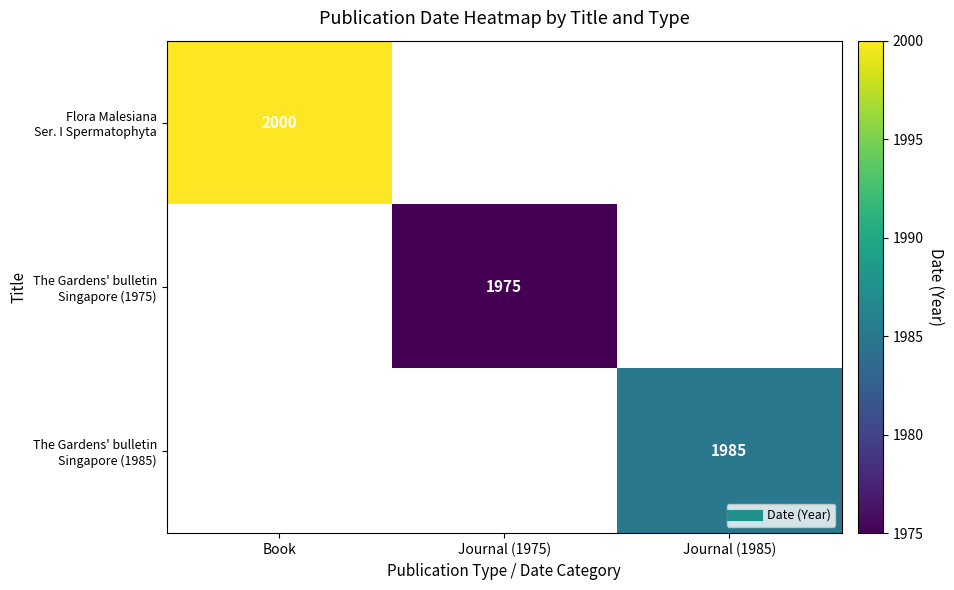

At how many categories does at least one series exceed 1988?

1